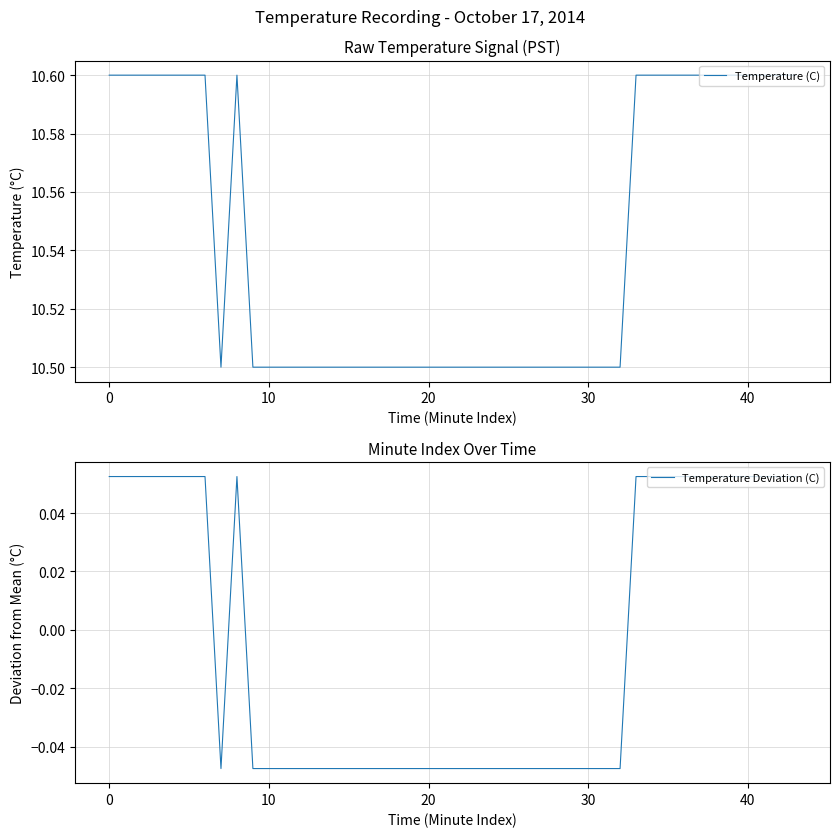

True or false: Temperature (C) has a value of 10.5 at 10.

True